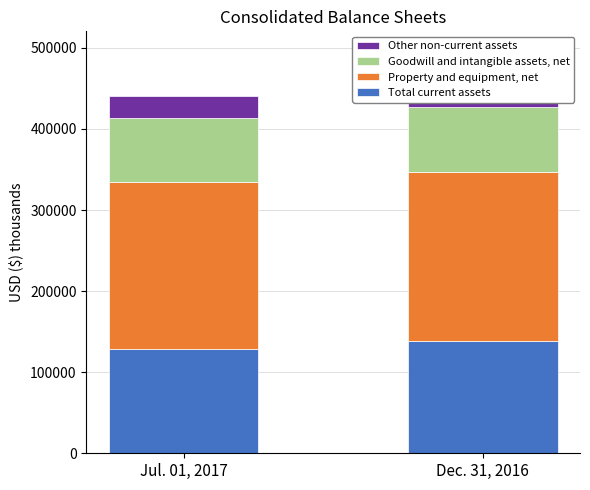

How many bars are there in each group?

4